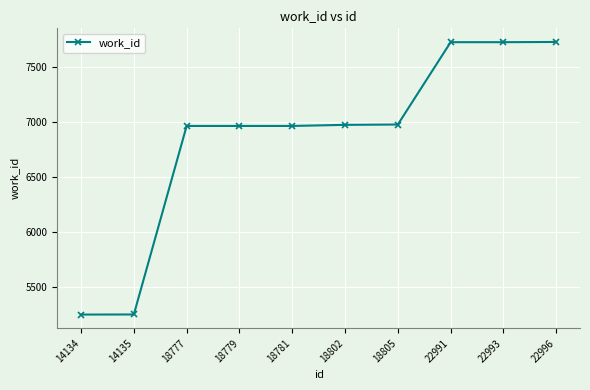

What is the sum of all values?

68529